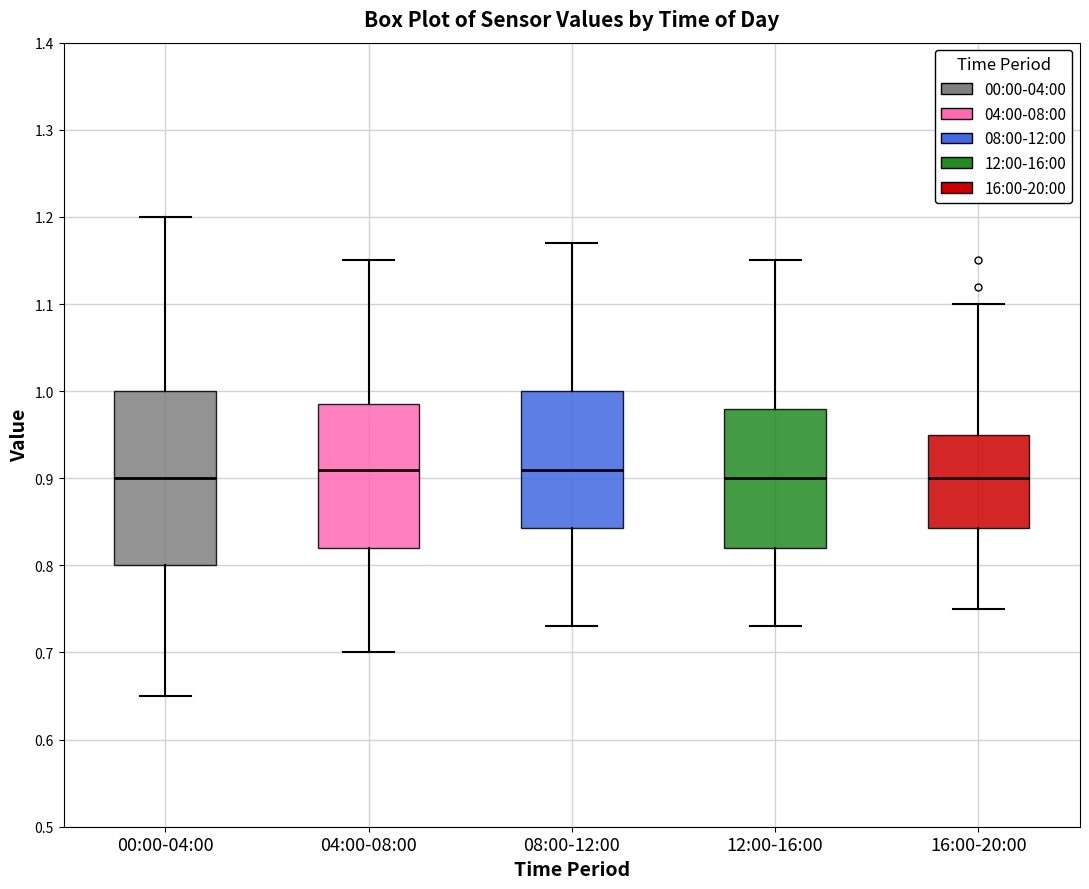

Reading left to right, transcribe this box plot: for each box, give where its median line is, the range the box spans, and where its two whiskers end, as read against the y-axis. The values are not printed on the chart, so give them approximately, as read against the axis.

00:00-04:00: median 0.90, box 0.80 to 1.00, whiskers 0.65 to 1.20
04:00-08:00: median 0.91, box 0.82 to 0.99, whiskers 0.70 to 1.15
08:00-12:00: median 0.91, box 0.84 to 1.00, whiskers 0.73 to 1.17
12:00-16:00: median 0.90, box 0.82 to 0.98, whiskers 0.73 to 1.15
16:00-20:00: median 0.90, box 0.84 to 0.95, whiskers 0.75 to 1.10